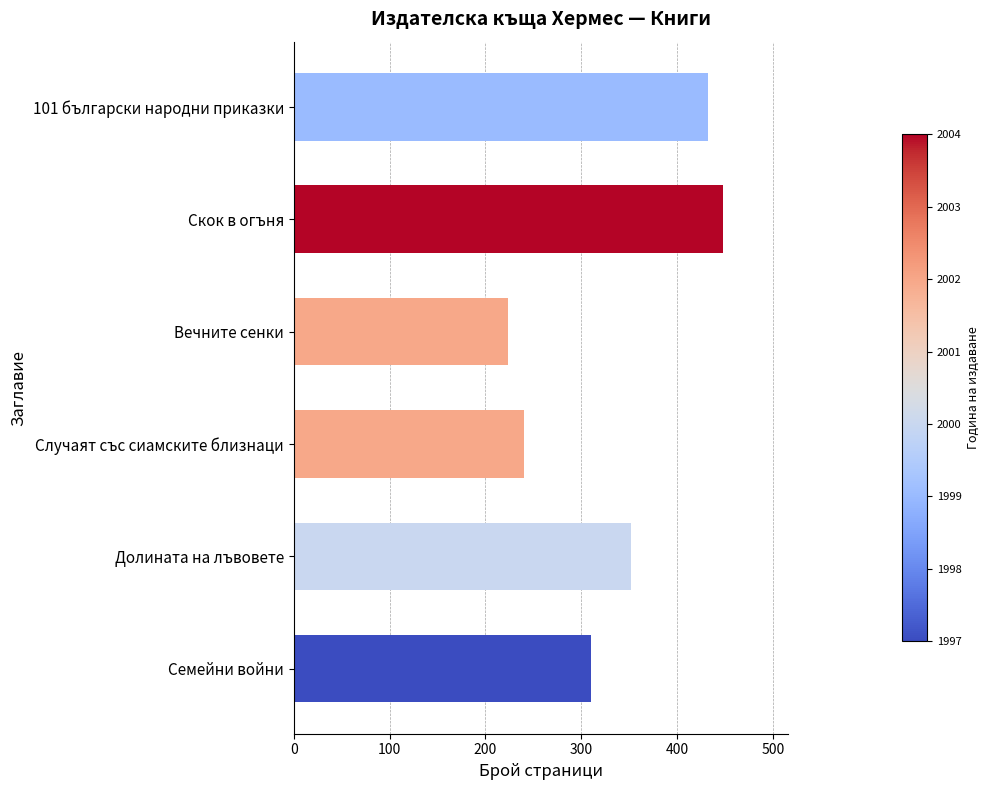

The value at Скок в огъня is 800. True or false?

False